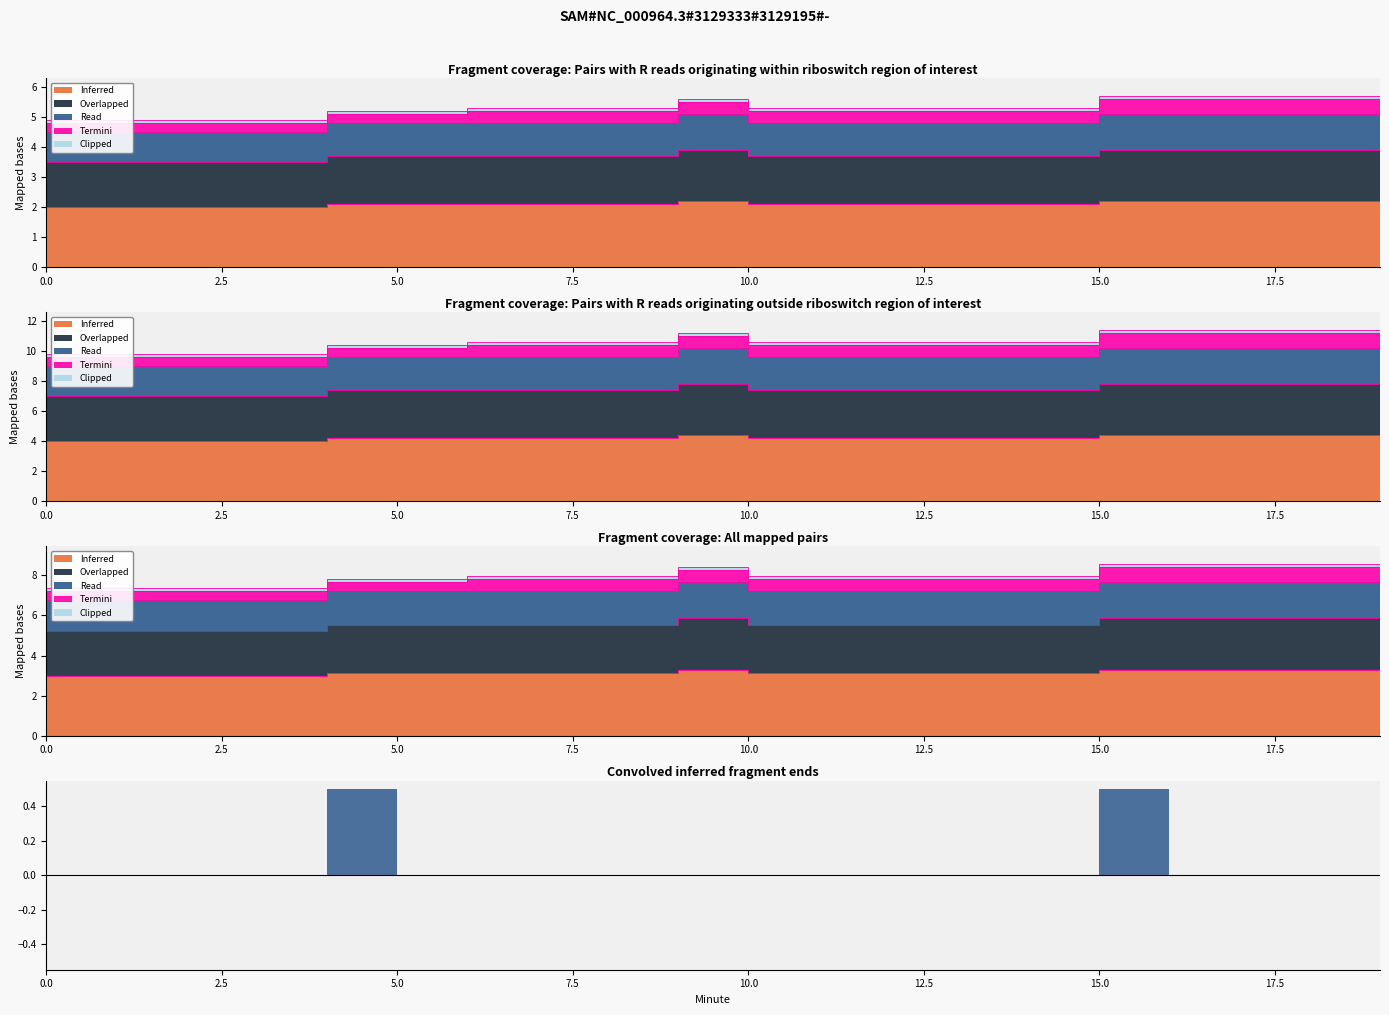

At which label does Read reach its peak?

19